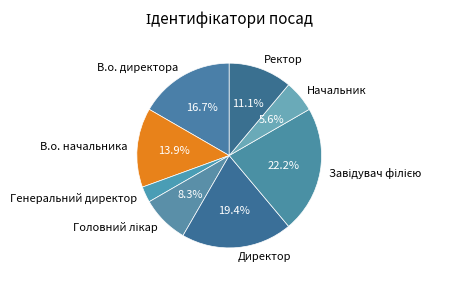

Is it true that Директор is 19% of the pie?

True